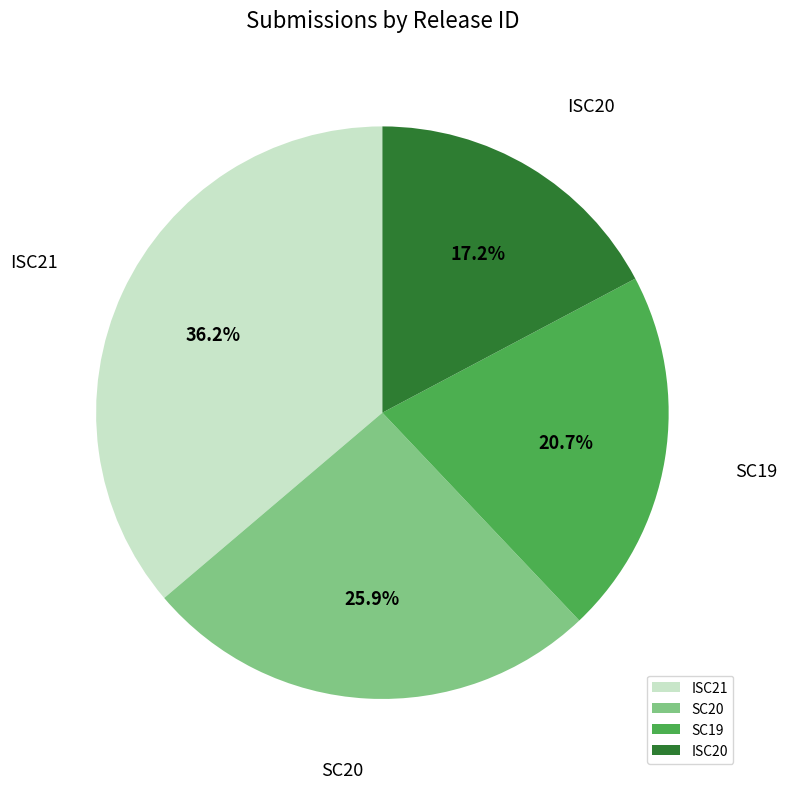

How many slices are in this pie chart?

4